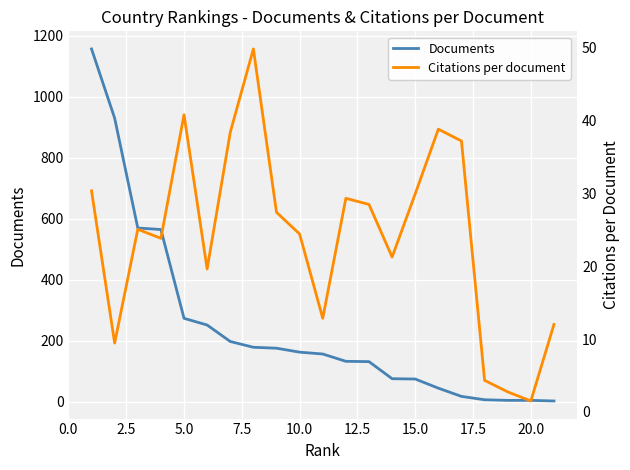

Reading left to right, transcribe all the data shown in this chart.

Documents: 1156.0	929.0	569.0	564.0	273.0	251.0	197.0	178.0	175.0	162.0	156.0	132.0	131.0	75.0	74.0	44.0	17.0	6.0	4.0	4.0	2.0
Citations per document: 30.3	9.4	25.1	23.8	40.8	19.6	38.4	49.8	27.4	24.4	12.8	29.3	28.5	21.2	29.9	38.8	37.2	4.3	2.8	1.5	12.0